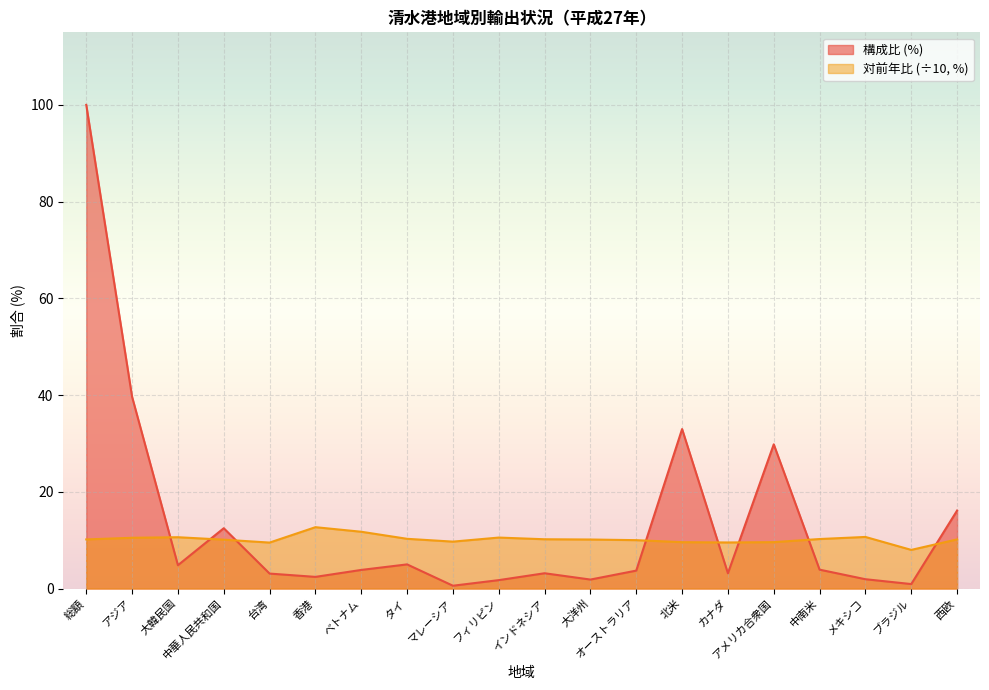

What is the label of the 11th point from the left?

インドネシア